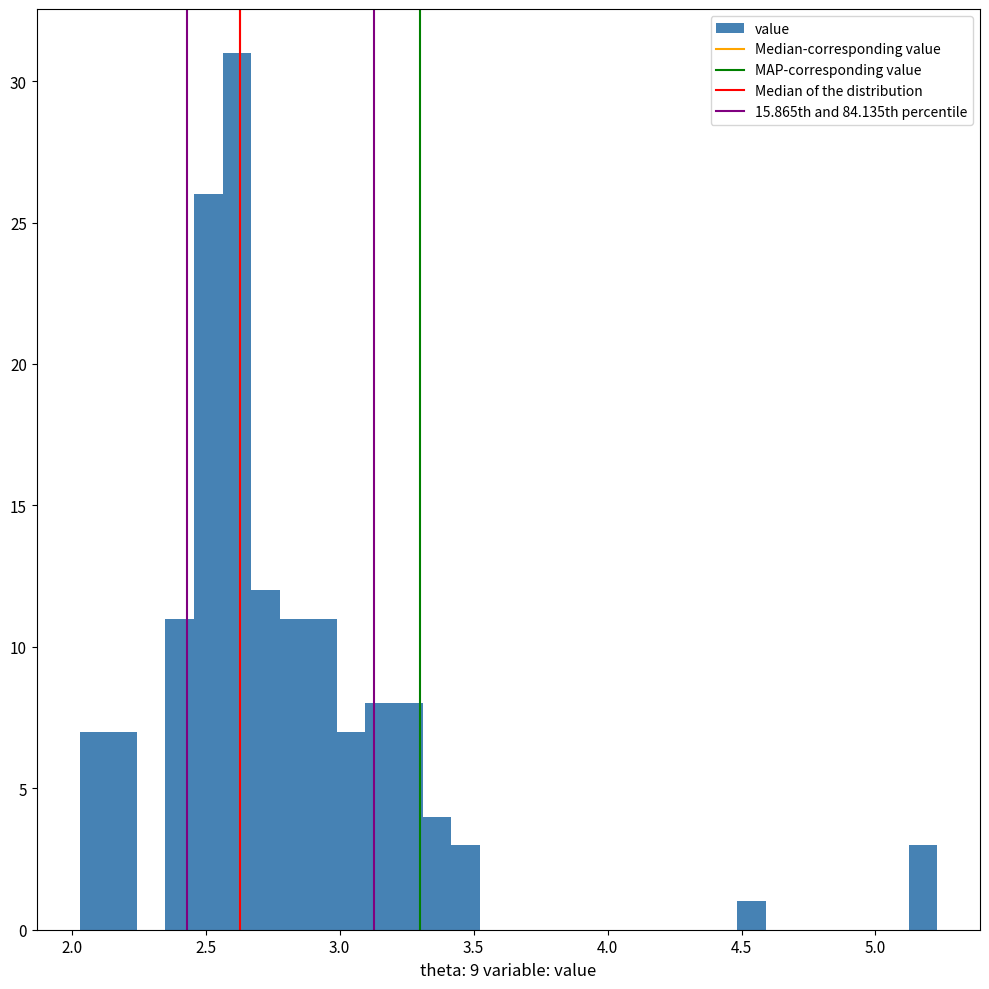

Around what value on the x-axis is the tallest bar? Give the approximate position of its centre, as read against the axis.

2.60